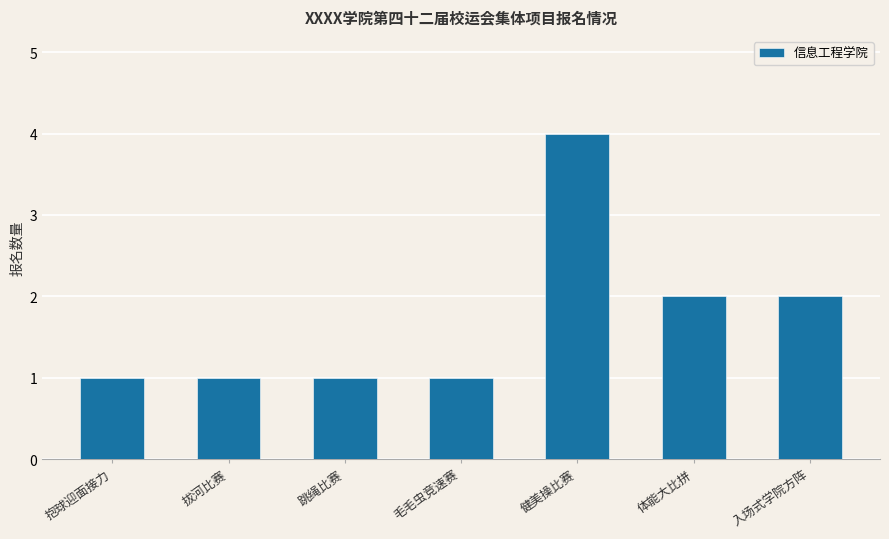

What is the minimum value shown in the chart?

1